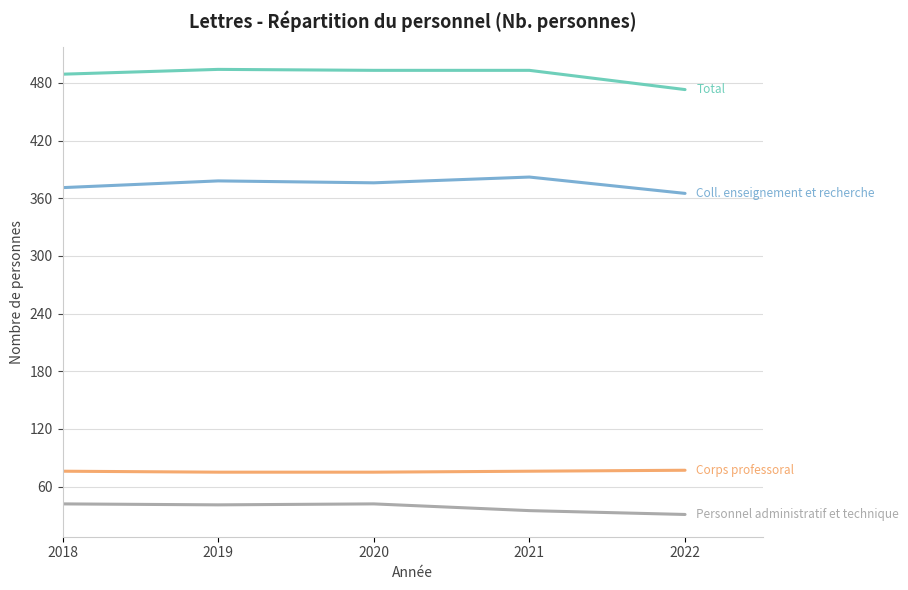

How many lines are shown in the chart?

4